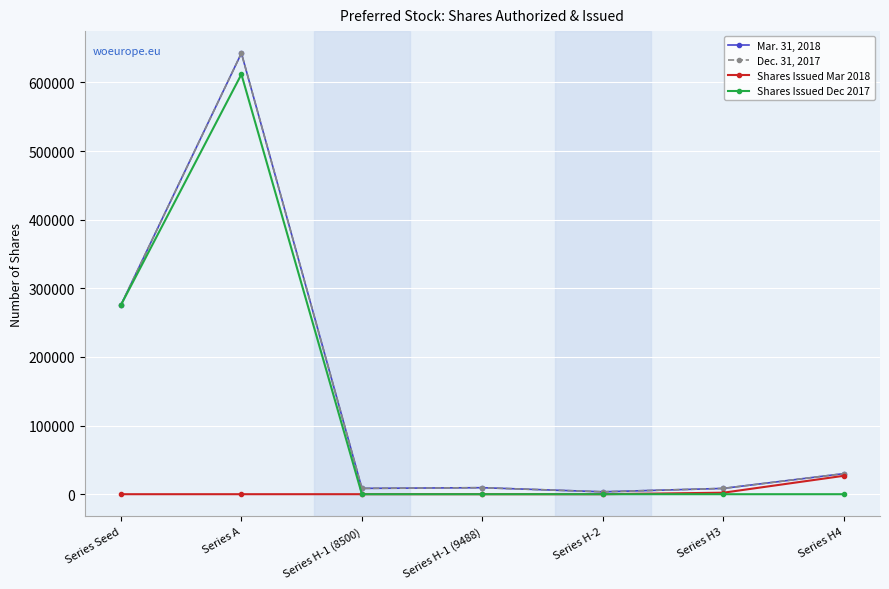

Does the chart have visible grid lines?

Yes